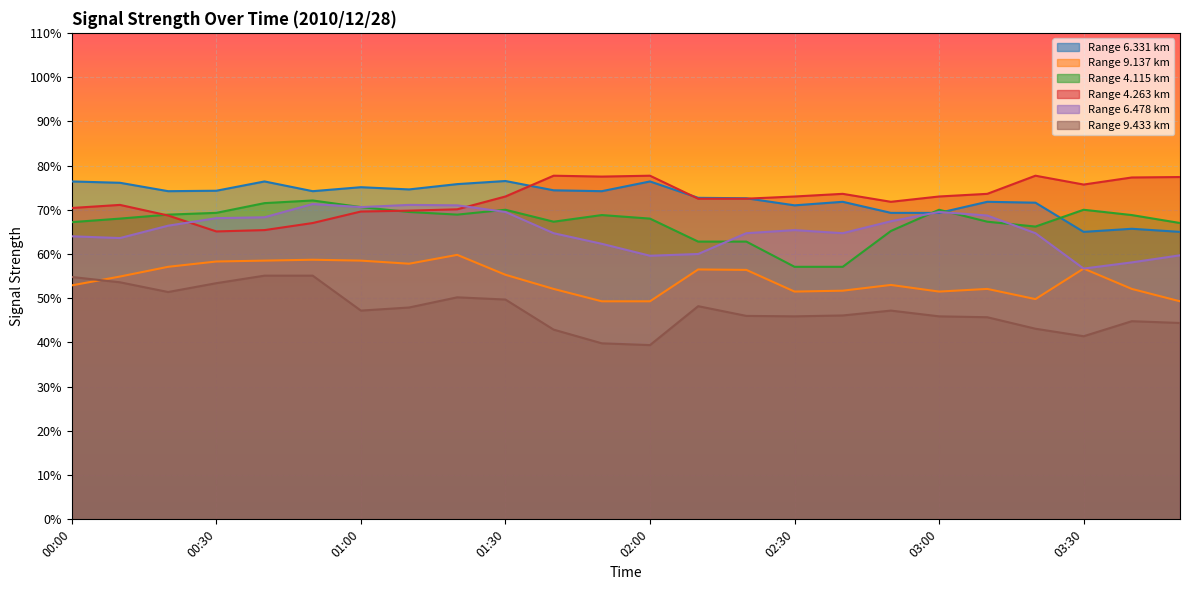

How many distinct data groups are displayed?

6